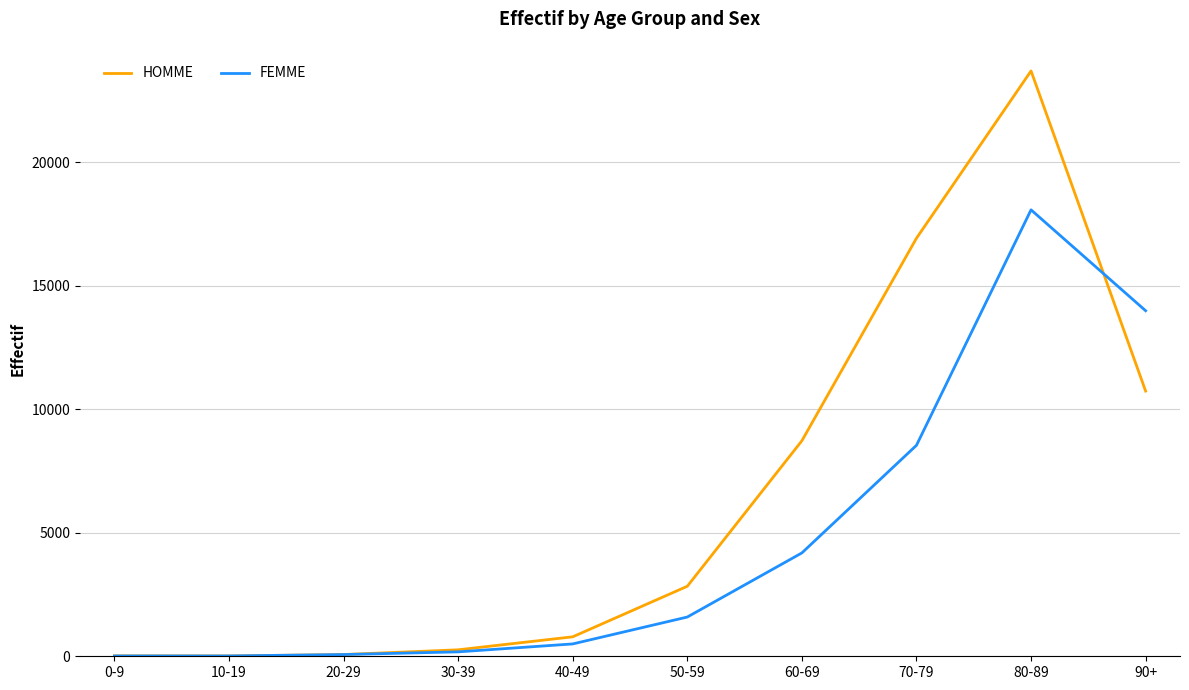

At which label is FEMME closest to 9044?

70-79